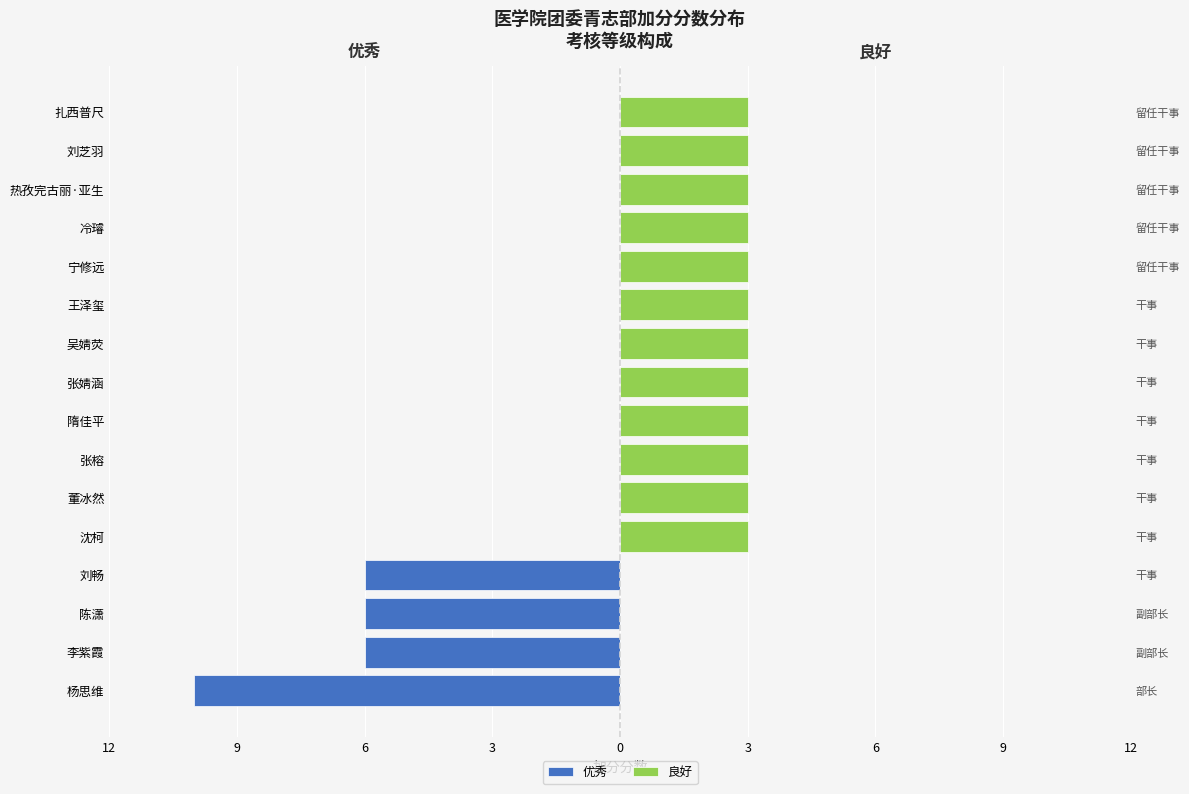

How many data points in 优秀 are less than 0?

4